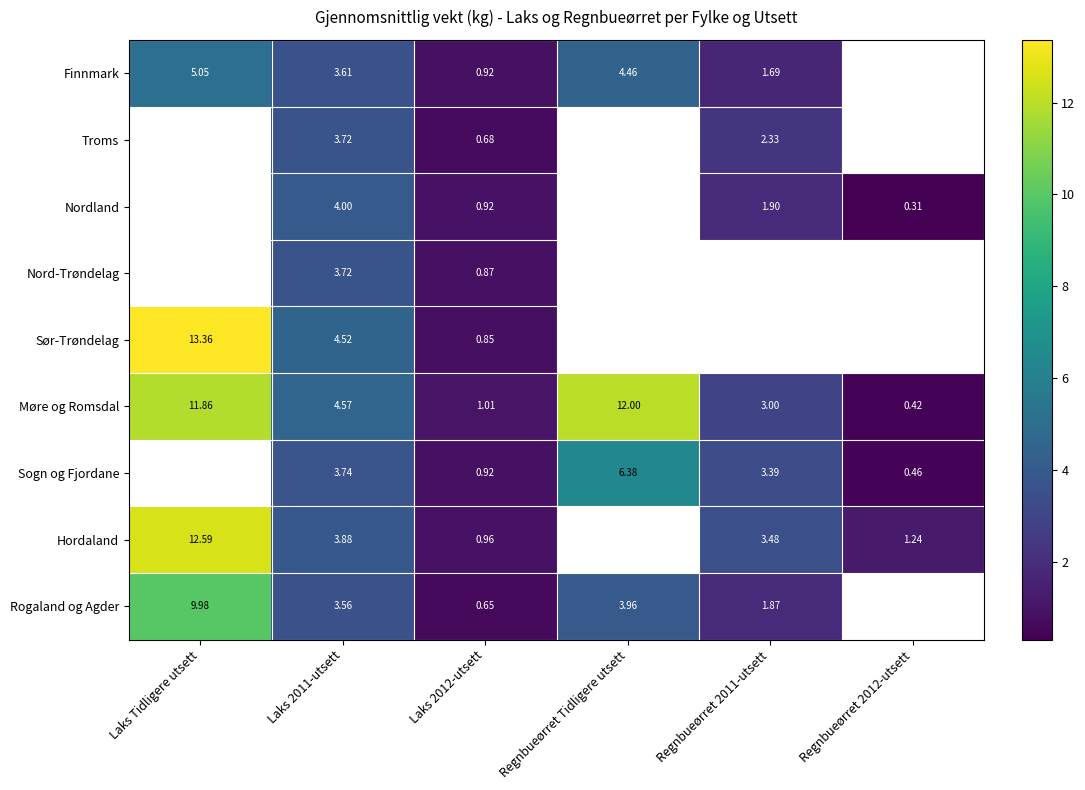

Which has a higher value, Regnbueørret Tidligere utsett or Laks Tidligere utsett?

Laks Tidligere utsett